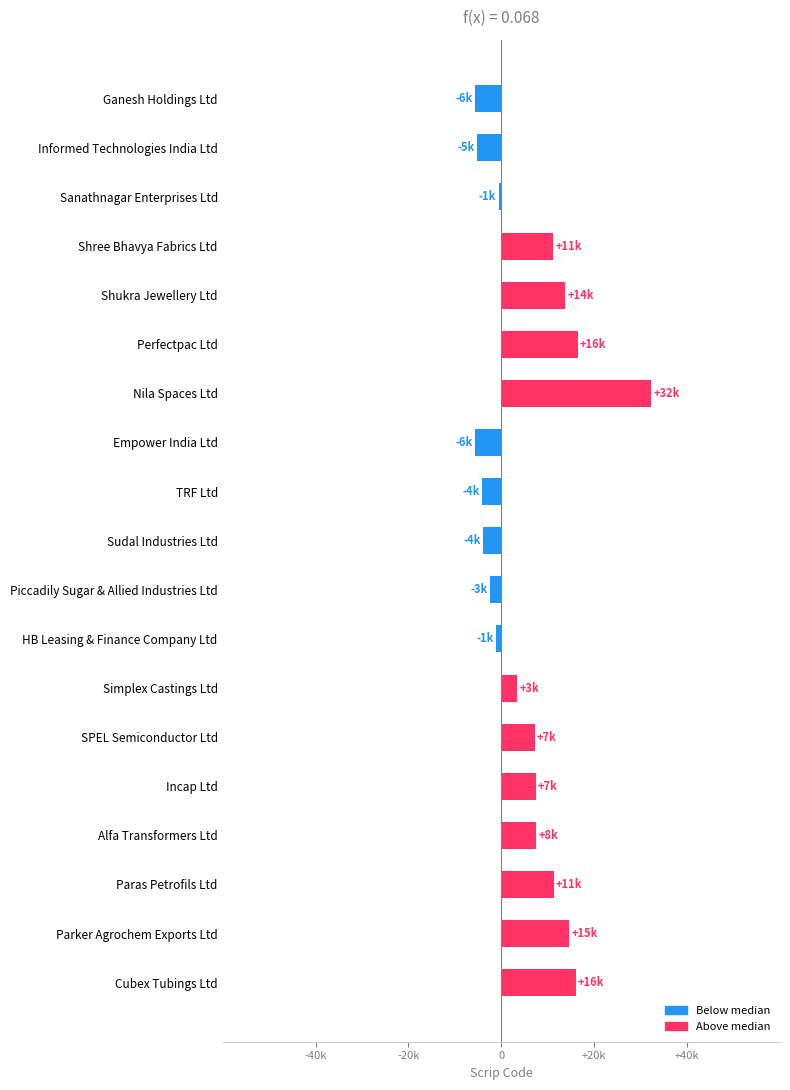

What is the value of the 1st bar from the left?

-5603